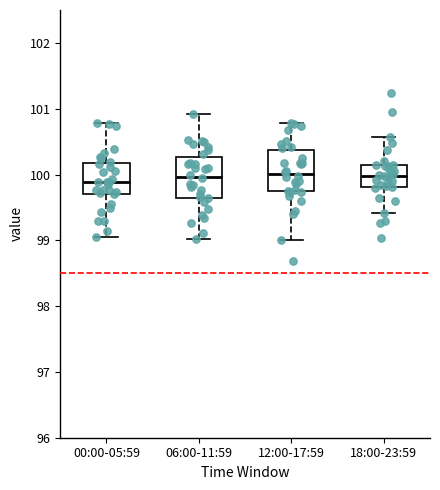

Reading left to right, read every box against the y-axis: the position of its median line, the range the box covers, and the ends of its whiskers. The values are not printed on the chart, so give them approximately, as read against the axis.

00:00-05:59: median 99.9, box 99.7 to 100.2, whiskers 99.0 to 100.8
06:00-11:59: median 100.0, box 99.6 to 100.3, whiskers 99.0 to 100.9
12:00-17:59: median 100.0, box 99.7 to 100.4, whiskers 99.0 to 100.8
18:00-23:59: median 100.0, box 99.8 to 100.1, whiskers 99.4 to 100.6